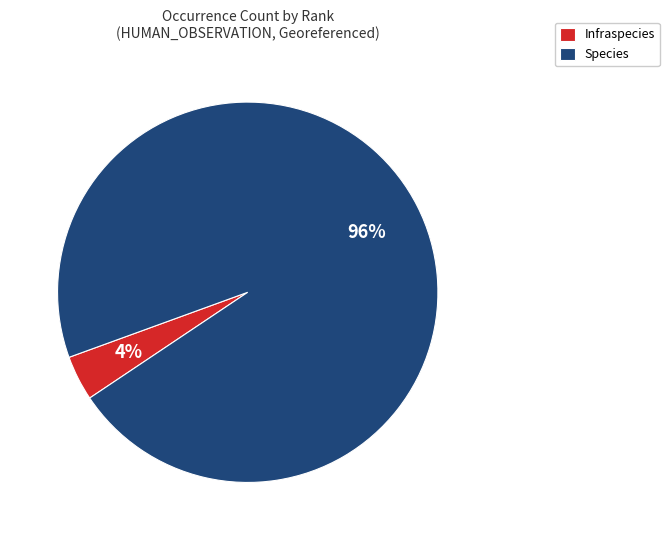

Which category has the biggest portion of the pie?

Species